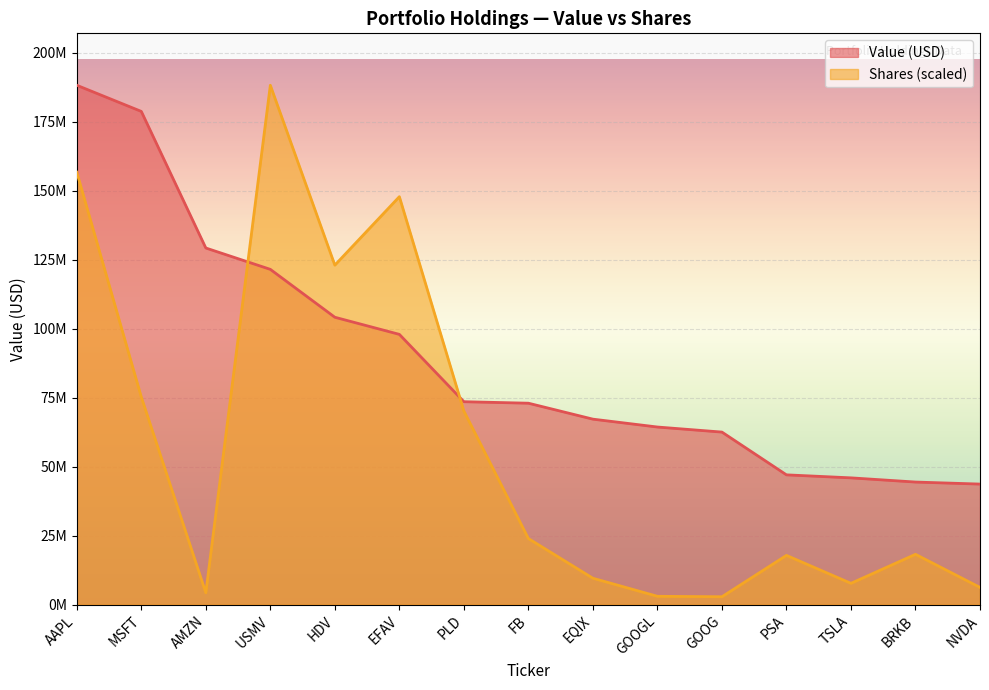

Which category has the highest value in the Shares series?

USMV